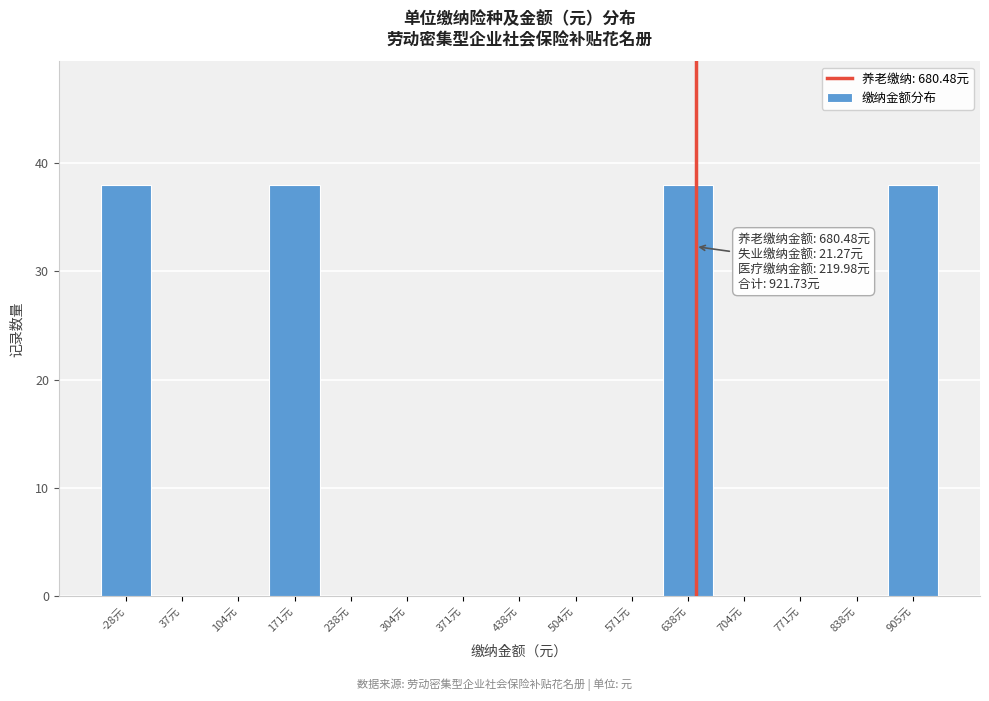

Reading left to right, extract all data points from this chart.

-28元=38	37元=0	104元=0	171元=38	238元=0	304元=0	371元=0	438元=0	504元=0	571元=0	638元=38	704元=0	771元=0	838元=0	905元=38